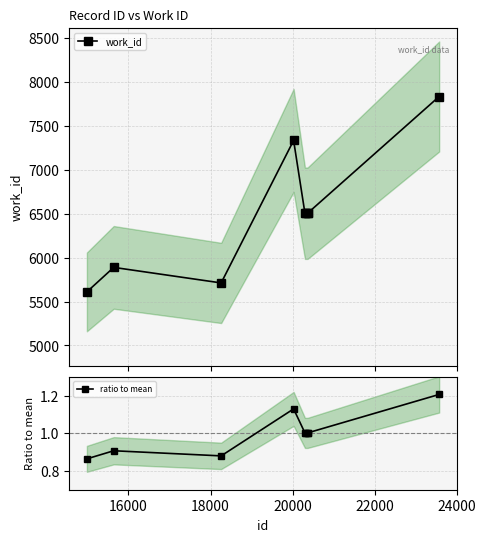

What is the difference between the work_id values at 16000 and 18000?

177.0